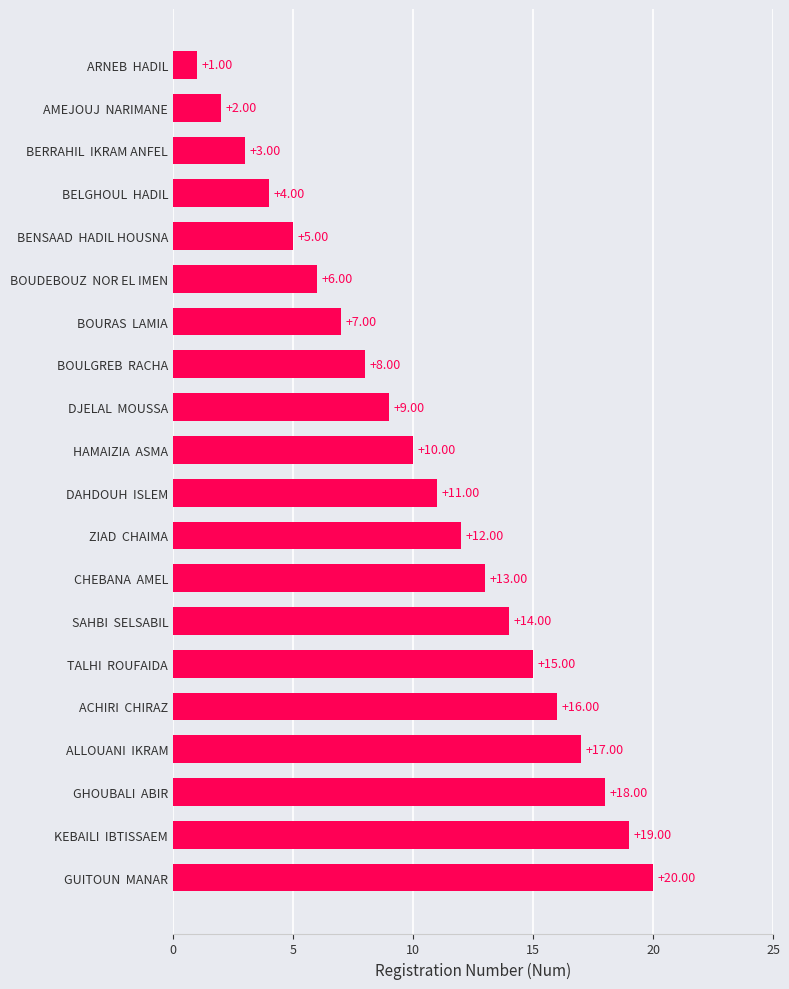

How many values are below 11?

10